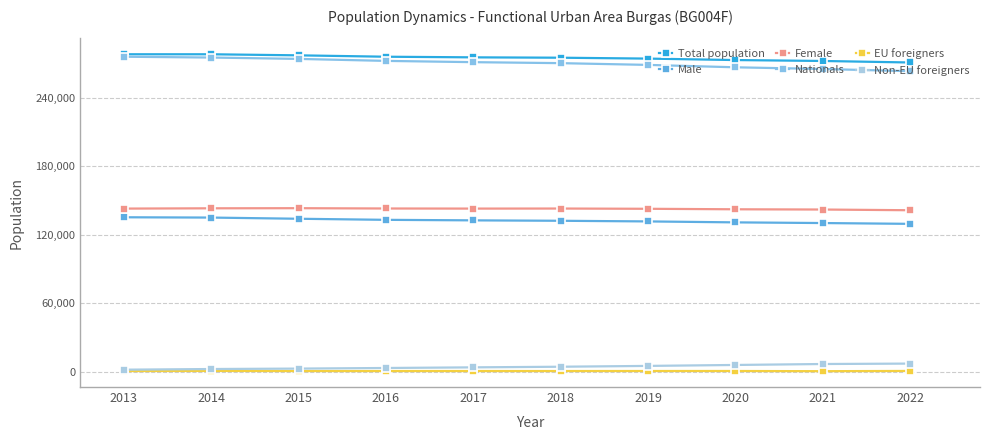

How many lines are shown in the chart?

6